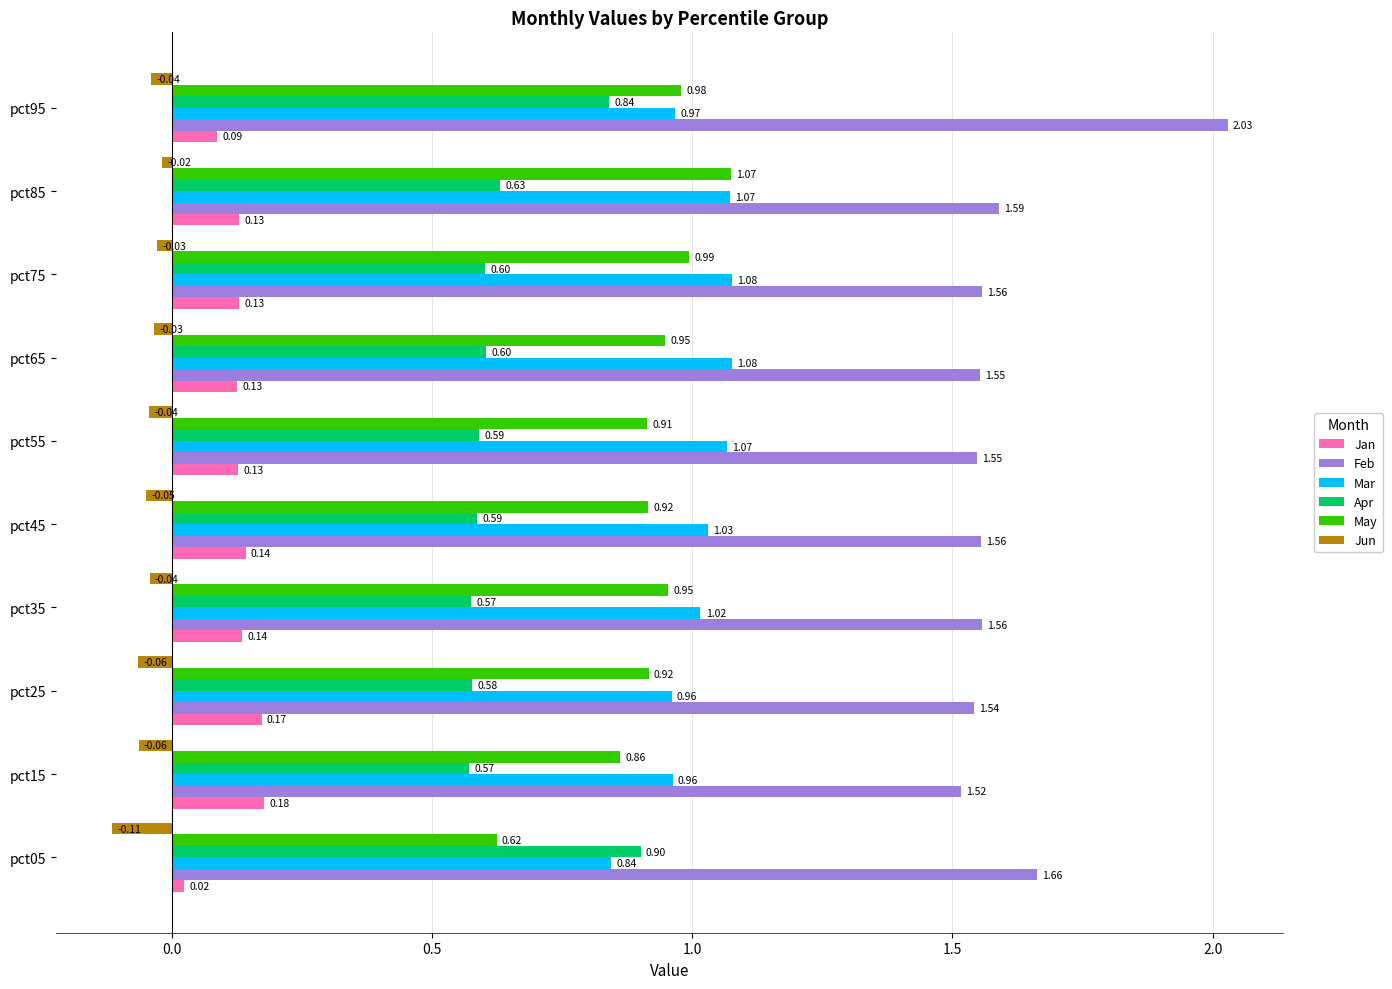

List the series in order of their peak value, highest first.

Feb, Mar, May, Apr, Jan, Jun